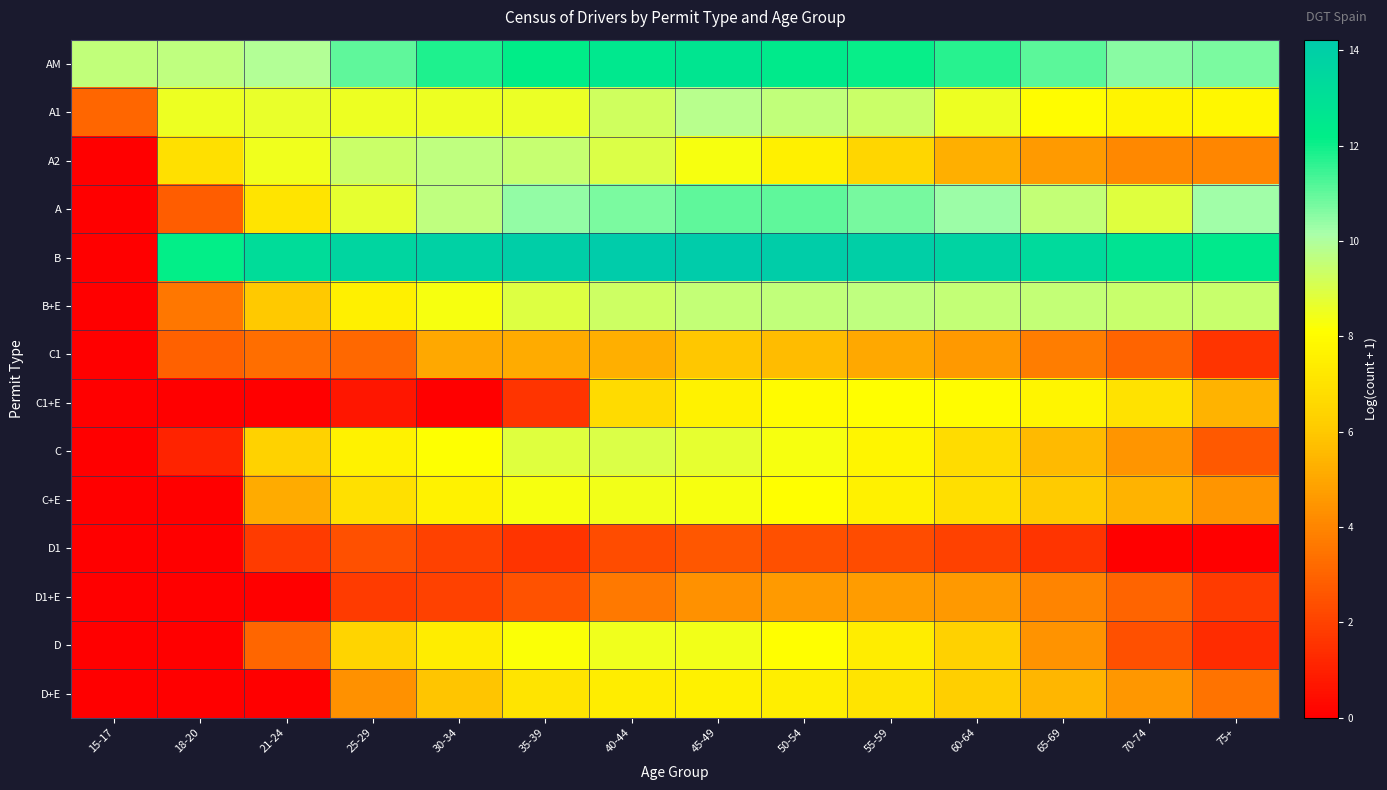

Reading left to right, what are all the values shown in this chart?

AM: 15-17=9.6	18-20=9.6	21-24=9.9	25-29=11.1	30-34=11.8	35-39=12.2	40-44=12.5	45-49=12.7	50-54=12.3	55-59=12.1	60-64=11.7	65-69=11.1	70-74=10.5	75+=10.7
A1: 15-17=3.1	18-20=8.5	21-24=8.7	25-29=8.5	30-34=8.5	35-39=8.6	40-44=9.3	45-49=9.8	50-54=9.6	55-59=9.3	60-64=8.5	65-69=8.0	70-74=7.7	75+=7.8
A2: 15-17=0.0	18-20=6.9	21-24=8.5	25-29=9.4	30-34=9.6	35-39=9.5	40-44=9.0	45-49=8.3	50-54=7.5	55-59=6.5	60-64=5.3	65-69=4.7	70-74=4.1	75+=4.0
A: 15-17=0.0	18-20=2.8	21-24=7.1	25-29=8.7	30-34=9.6	35-39=10.4	40-44=10.7	45-49=11.0	50-54=11.0	55-59=10.8	60-64=10.3	65-69=9.6	70-74=8.9	75+=10.2
B: 15-17=0.0	18-20=12.1	21-24=13.2	25-29=13.7	30-34=13.8	35-39=14.0	40-44=14.2	45-49=14.2	50-54=14.1	55-59=14.0	60-64=13.7	65-69=13.3	70-74=12.8	75+=12.4
B+E: 15-17=0.0	18-20=3.6	21-24=6.0	25-29=7.5	30-34=8.3	35-39=8.9	40-44=9.3	45-49=9.5	50-54=9.6	55-59=9.7	60-64=9.6	65-69=9.5	70-74=9.4	75+=9.4
C1: 15-17=0.0	18-20=2.9	21-24=3.3	25-29=3.1	30-34=5.0	35-39=5.1	40-44=5.2	45-49=6.0	50-54=5.6	55-59=5.0	60-64=4.6	65-69=3.8	70-74=3.0	75+=1.6
C1+E: 15-17=0.0	18-20=0.0	21-24=0.0	25-29=0.7	30-34=0.0	35-39=1.6	40-44=6.7	45-49=7.6	50-54=8.0	55-59=8.1	60-64=8.0	65-69=7.7	70-74=7.0	75+=5.4
C: 15-17=0.0	18-20=1.1	21-24=6.4	25-29=7.7	30-34=8.2	35-39=8.8	40-44=9.0	45-49=8.7	50-54=8.3	55-59=7.8	60-64=6.8	65-69=5.6	70-74=4.5	75+=2.7
C+E: 15-17=0.0	18-20=0.0	21-24=5.1	25-29=6.9	30-34=7.6	35-39=8.3	40-44=8.4	45-49=8.3	50-54=8.1	55-59=7.6	60-64=6.9	65-69=6.1	70-74=5.4	75+=4.5
D1: 15-17=0.0	18-20=0.0	21-24=1.8	25-29=2.4	30-34=1.9	35-39=1.6	40-44=2.3	45-49=2.6	50-54=2.4	55-59=2.3	60-64=1.9	65-69=1.6	70-74=0.0	75+=0.0
D1+E: 15-17=0.0	18-20=0.0	21-24=0.0	25-29=1.8	30-34=1.9	35-39=2.5	40-44=3.7	45-49=4.4	50-54=4.7	55-59=4.7	60-64=4.6	65-69=4.0	70-74=3.0	75+=1.8
D: 15-17=0.0	18-20=0.0	21-24=3.1	25-29=6.4	30-34=7.4	35-39=8.2	40-44=8.5	45-49=8.4	50-54=8.1	55-59=7.4	60-64=6.3	65-69=4.4	70-74=2.4	75+=1.4
D+E: 15-17=0.0	18-20=0.0	21-24=0.0	25-29=4.4	30-34=5.9	35-39=7.1	40-44=7.4	45-49=7.6	50-54=7.5	55-59=7.1	60-64=6.3	65-69=5.5	70-74=4.6	75+=3.5